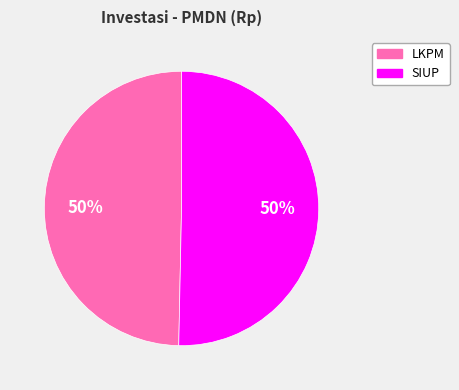

How many slices are in this pie chart?

2